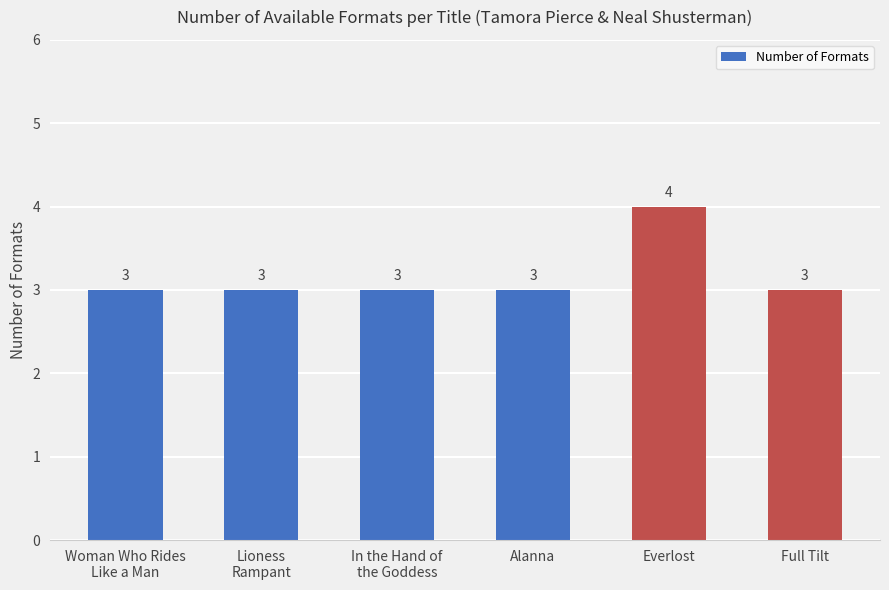

At which category does the chart reach its peak across all series?

Everlost